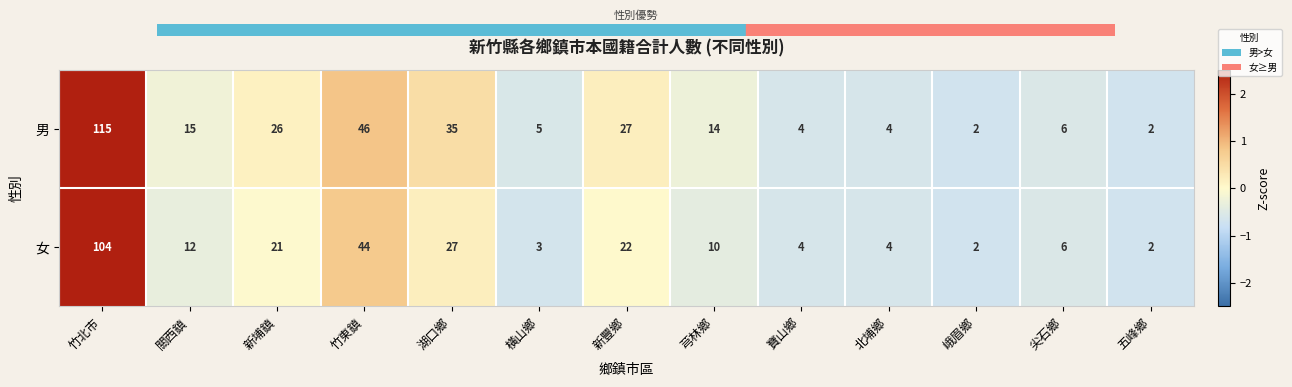

True or false: 男 has a value of 186 at 竹北市.

False